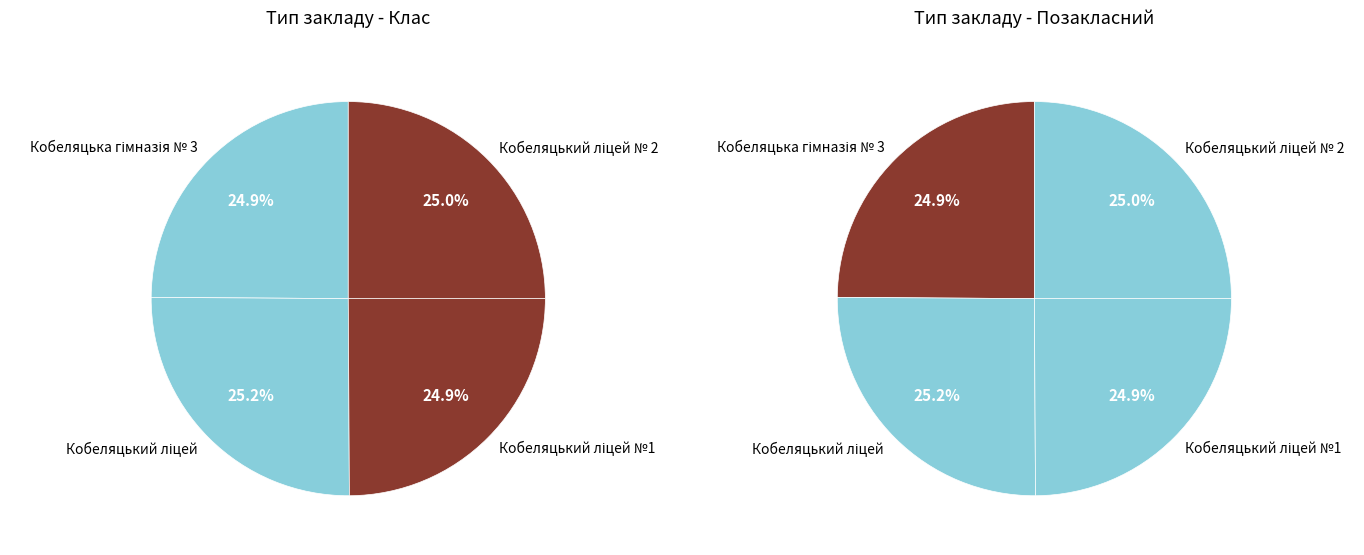

To the nearest percent, what is the average slice percentage?

25%